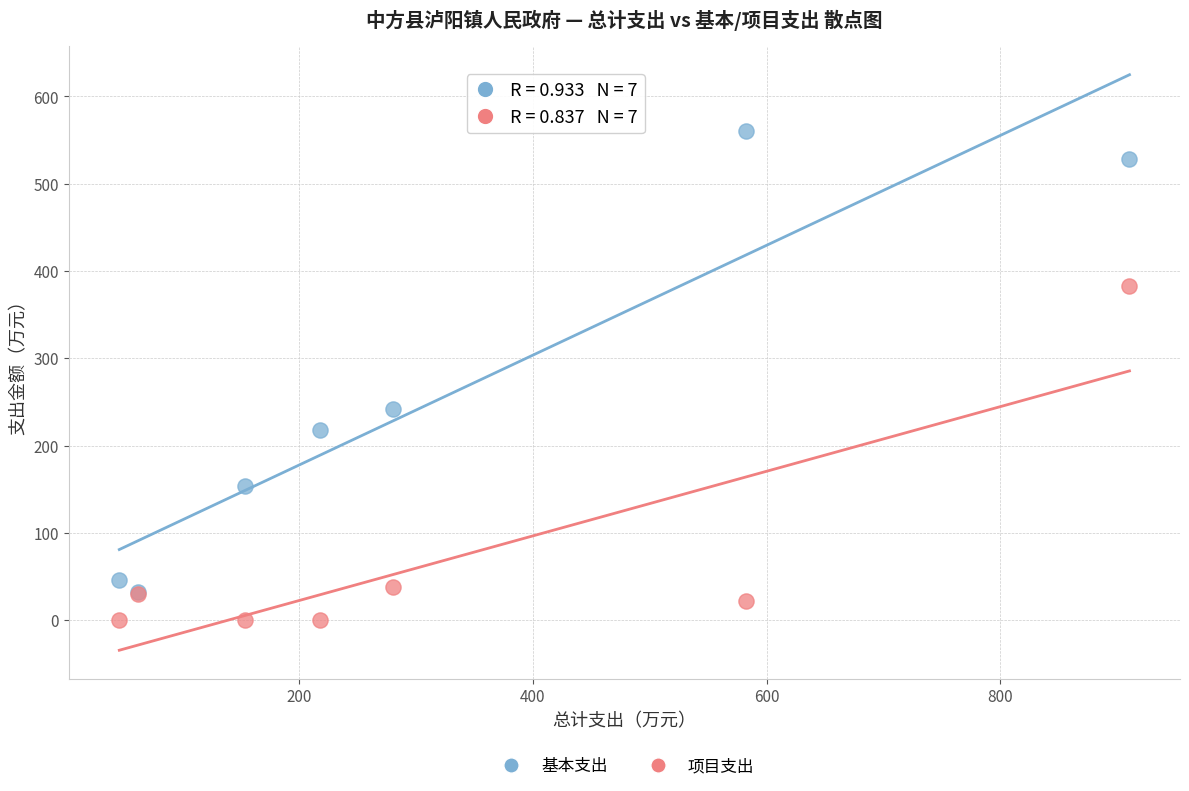

In the 基本支出 series, what Y value is closest to 296?

241.9